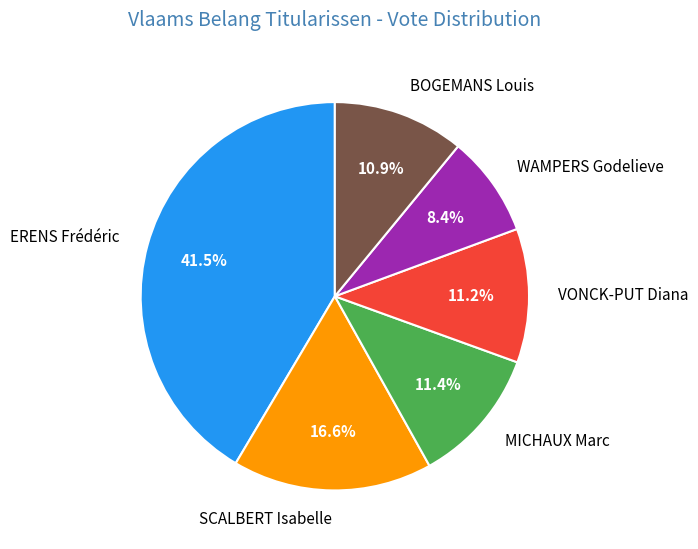

Does SCALBERT Isabelle account for over 50% of the chart?

No